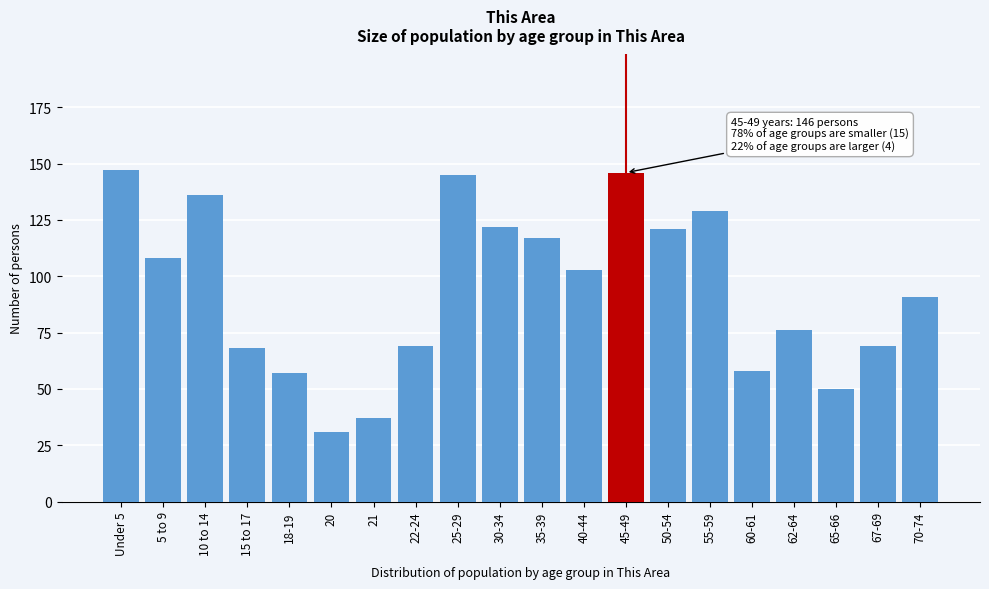

Reading right to left, transcribe all the data shown in this chart.

70-74=91	67-69=69	65-66=50	62-64=76	60-61=58	55-59=129	50-54=121	45-49=146	40-44=103	35-39=117	30-34=122	25-29=145	22-24=69	21=37	20=31	18-19=57	15 to 17=68	10 to 14=136	5 to 9=108	Under 5=147